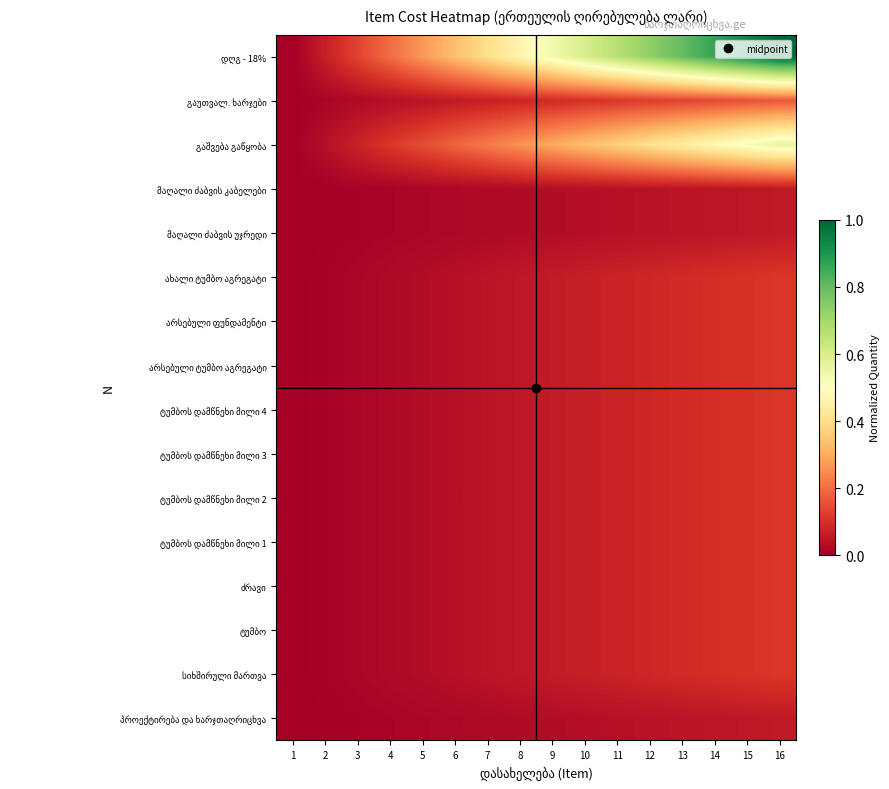

What is the maximum value shown in the chart?

1.0